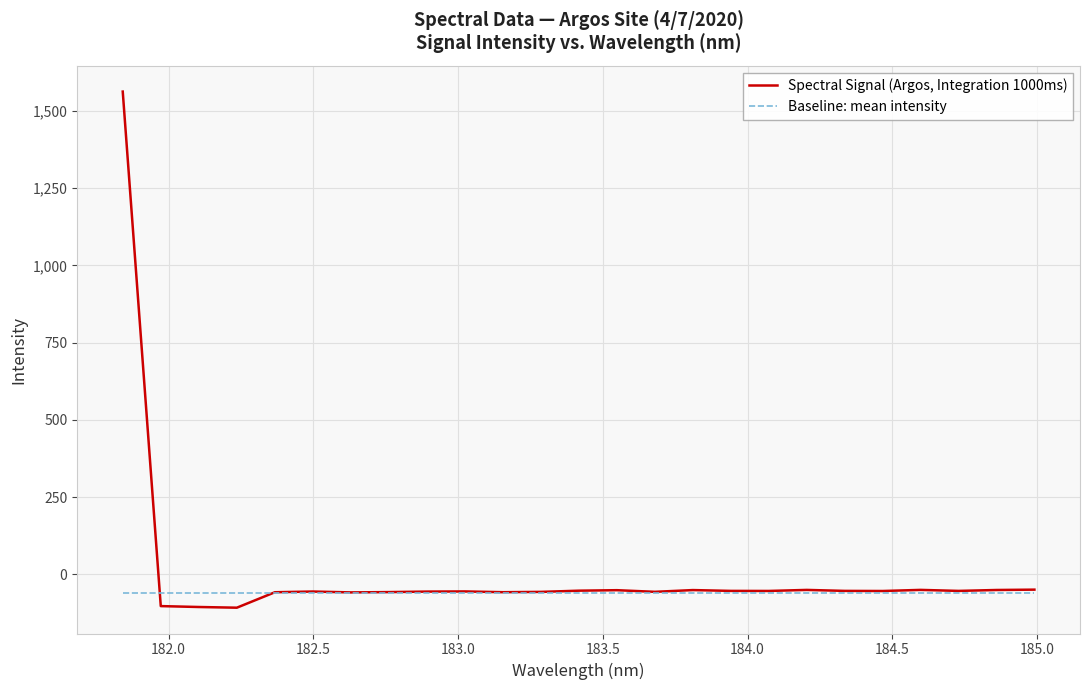

True or false: Baseline: mean intensity and Spectral Signal (Argos, Integration 1000ms) intersect in this chart.

True